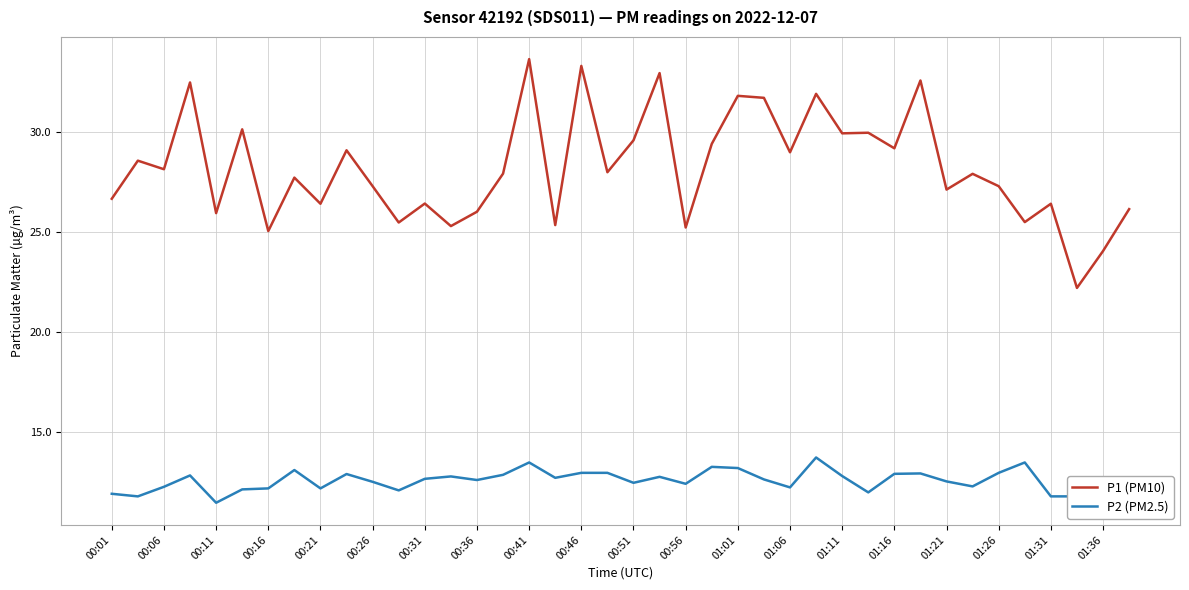

Which series has the largest total across all categories?

P1 (PM10)